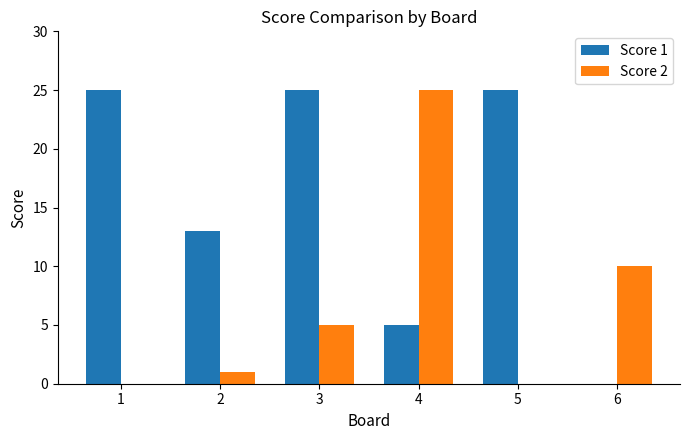

What is the total value across all series at 2?

14